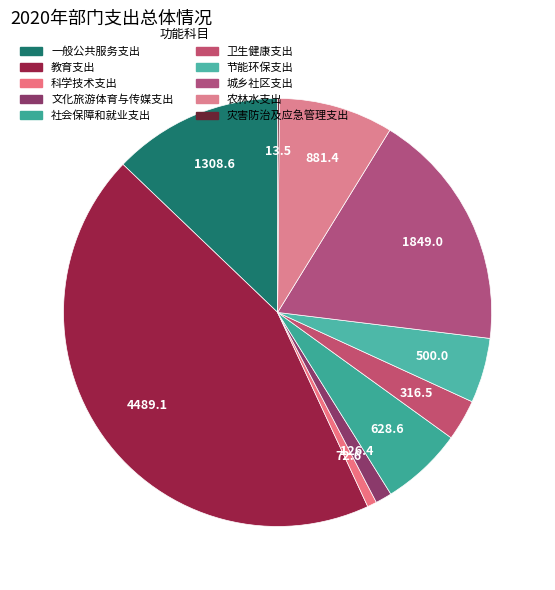

Which category has the smallest portion of the pie?

灾害防治及应急管理支出